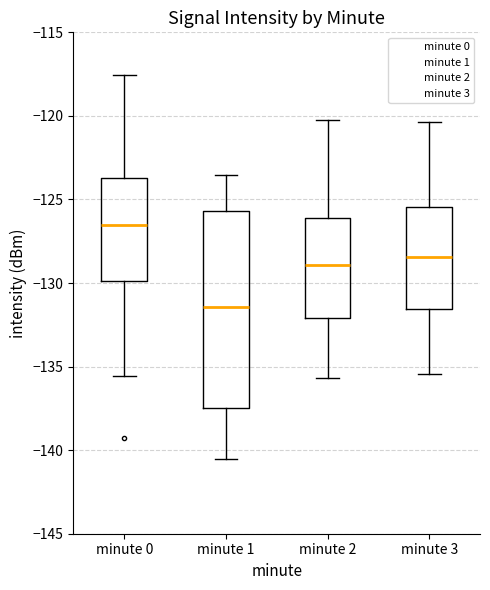

Which box's median line is the lowest?

minute 1